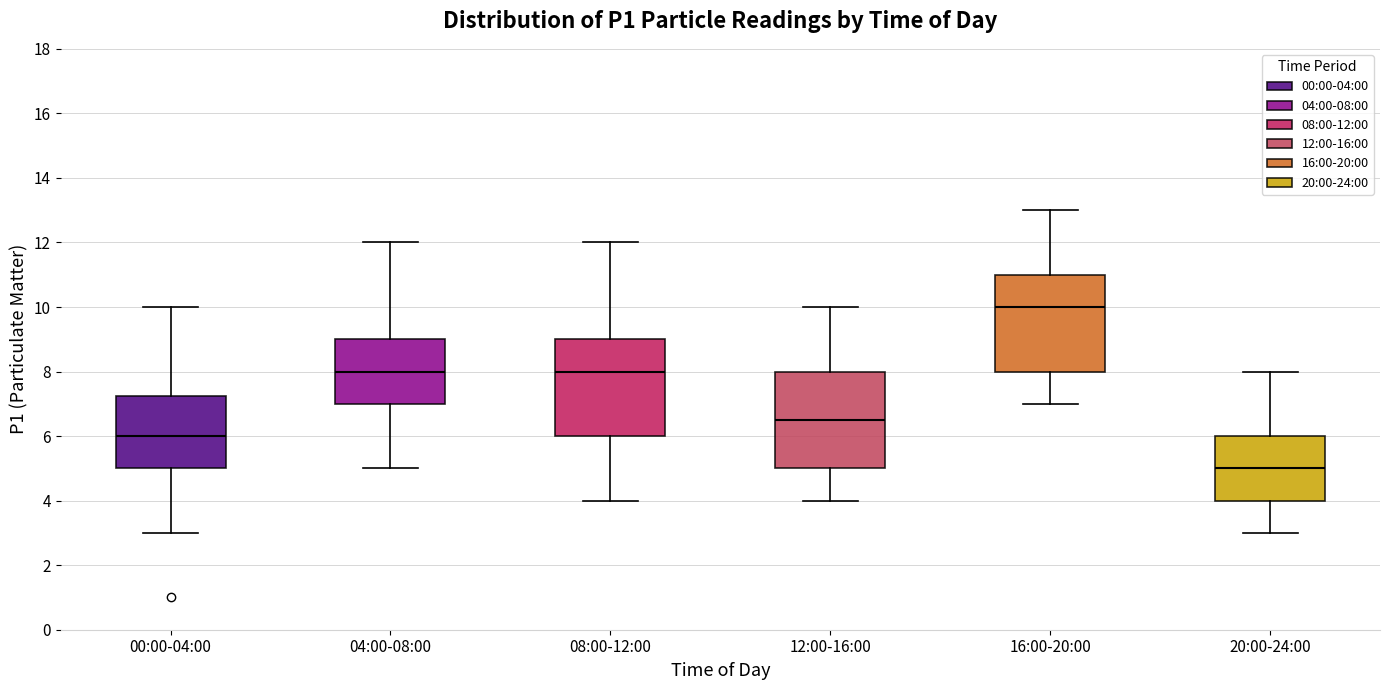

Reading left to right, read every box against the y-axis: the position of its median line, the range the box covers, and the ends of its whiskers. The values are not printed on the chart, so give them approximately, as read against the axis.

00:00-04:00: median 6.0, box 5.0 to 7.2, whiskers 3.0 to 10.0
04:00-08:00: median 8.0, box 7.0 to 9.0, whiskers 5.0 to 12.0
08:00-12:00: median 8.0, box 6.0 to 9.0, whiskers 4.0 to 12.0
12:00-16:00: median 6.6, box 5.0 to 8.0, whiskers 4.0 to 10.0
16:00-20:00: median 10.0, box 8.0 to 11.0, whiskers 7.0 to 13.0
20:00-24:00: median 5.0, box 4.0 to 6.0, whiskers 3.0 to 8.0